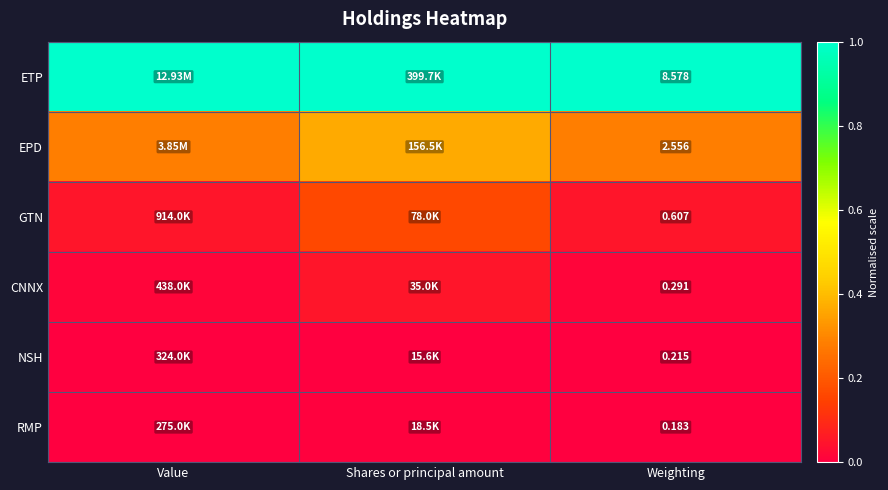

Rank the series at Weighting from lowest to highest value.

RMP, NSH, CNNX, GTN, EPD, ETP